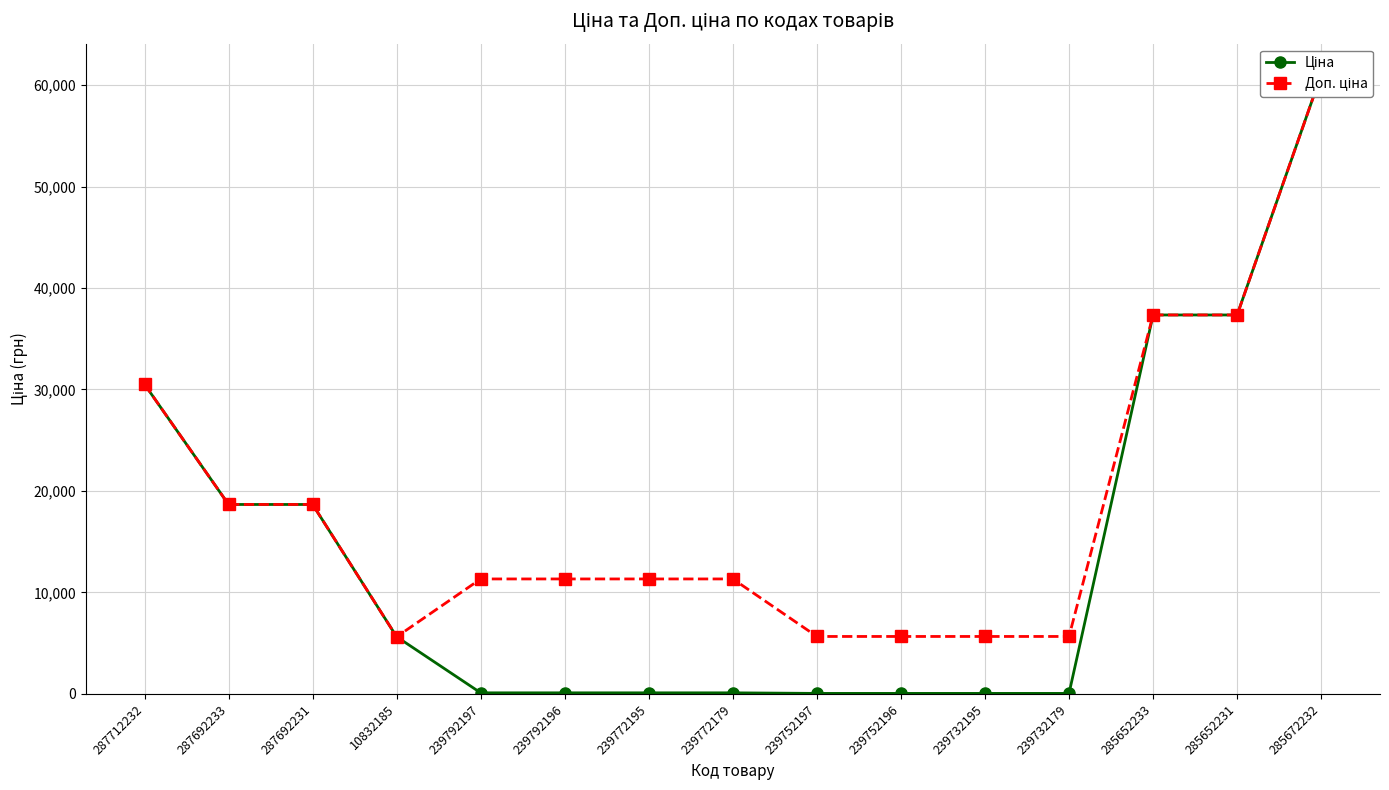

How many values in the Доп. ціна series exceed 11334?

6